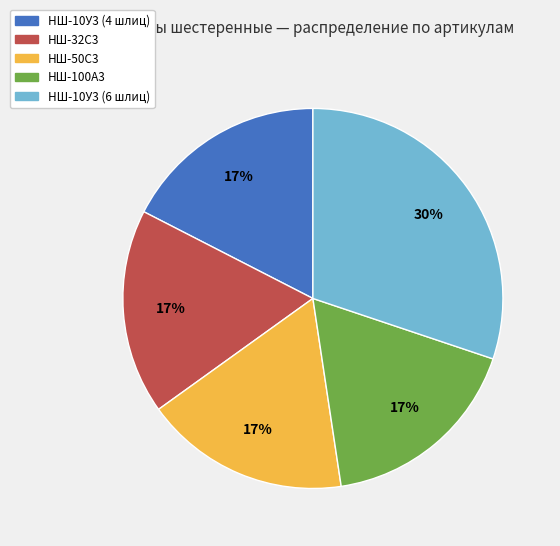

The НШ-10У3 (6 шлиц) slice represents 37% of the pie. True or false?

False